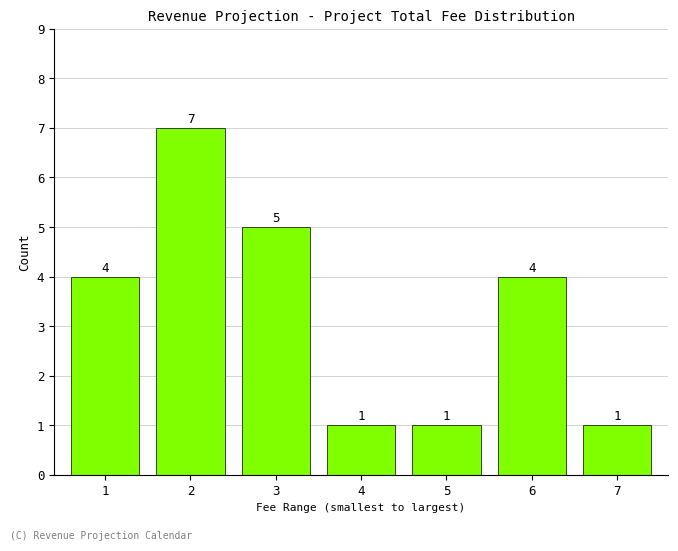

Reading left to right, what are all the values shown in this chart?

4	7	5	1	1	4	1